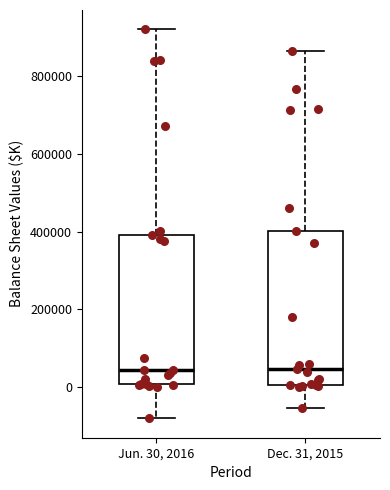

Where does the upper whisker of the box for Jun. 30, 2016 end on the y-axis? The values are not printed on the chart, so give them approximately, as read against the axis.

920000